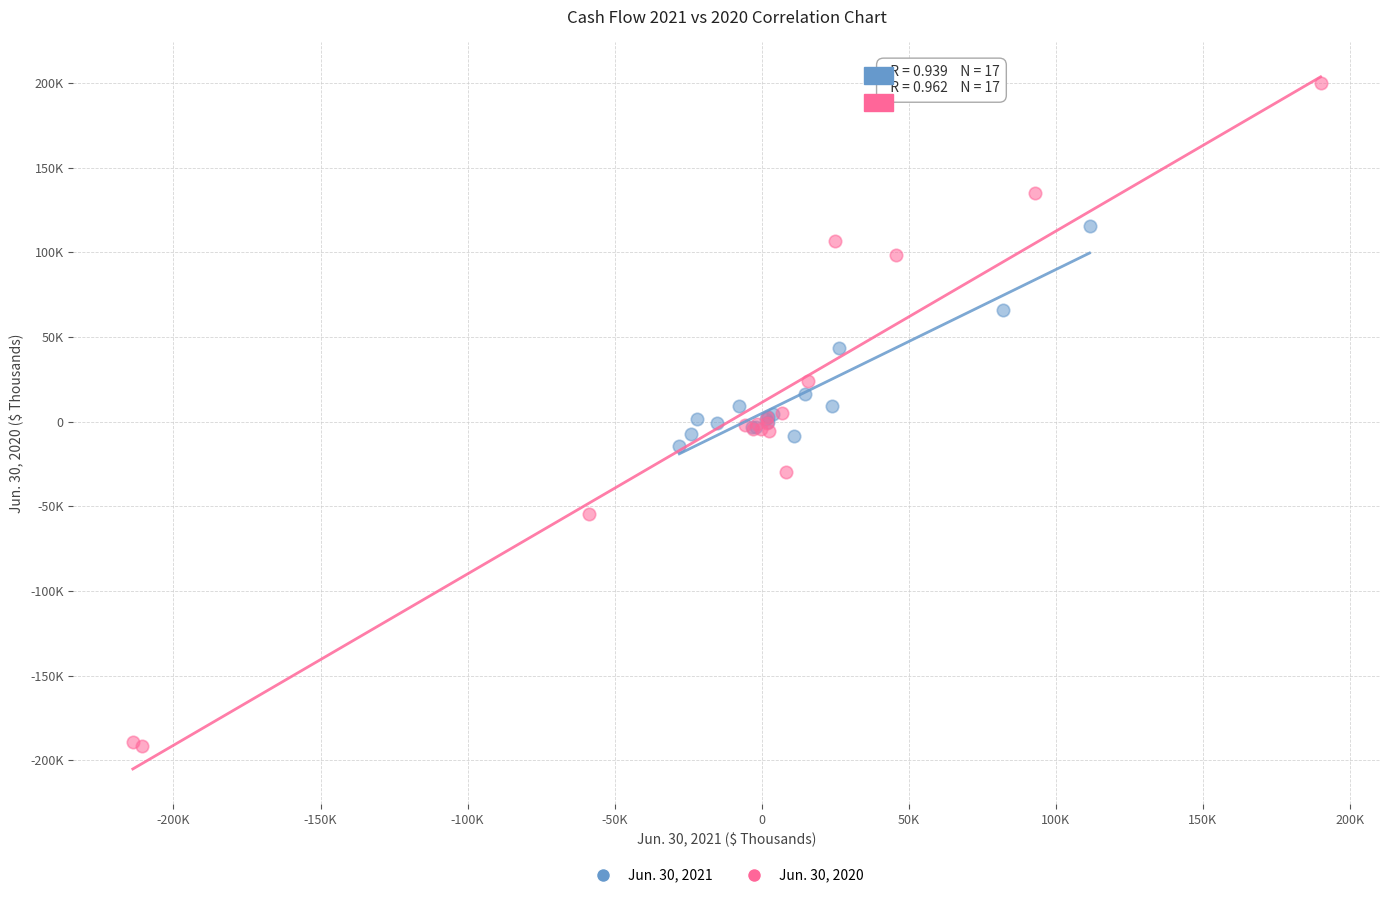

What are all the series names shown in the legend?

Jun. 30, 2021, Jun. 30, 2020